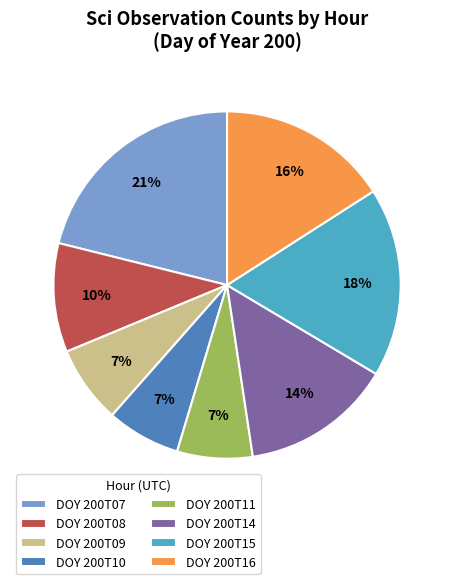

Count the number of slices in the pie.

8